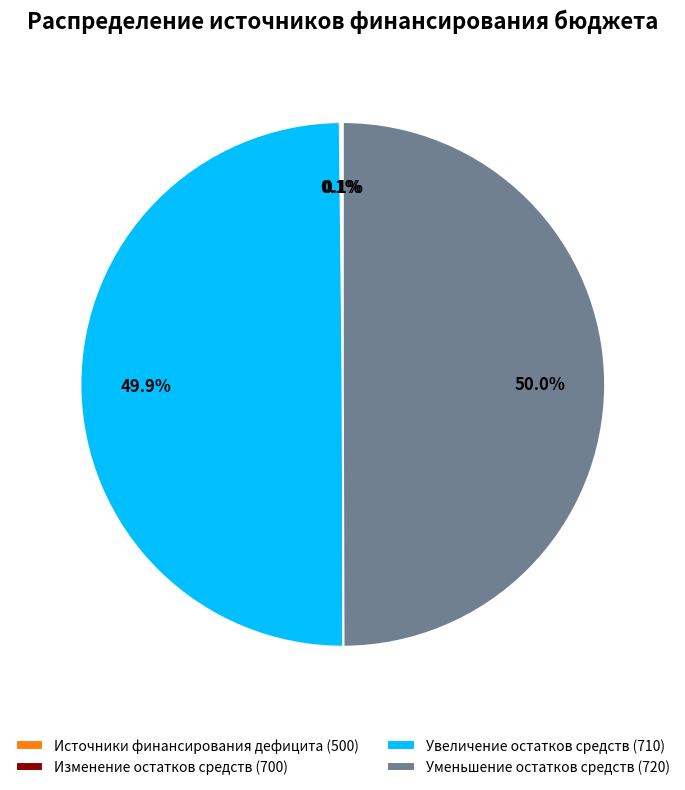

Which slice is the largest?

720